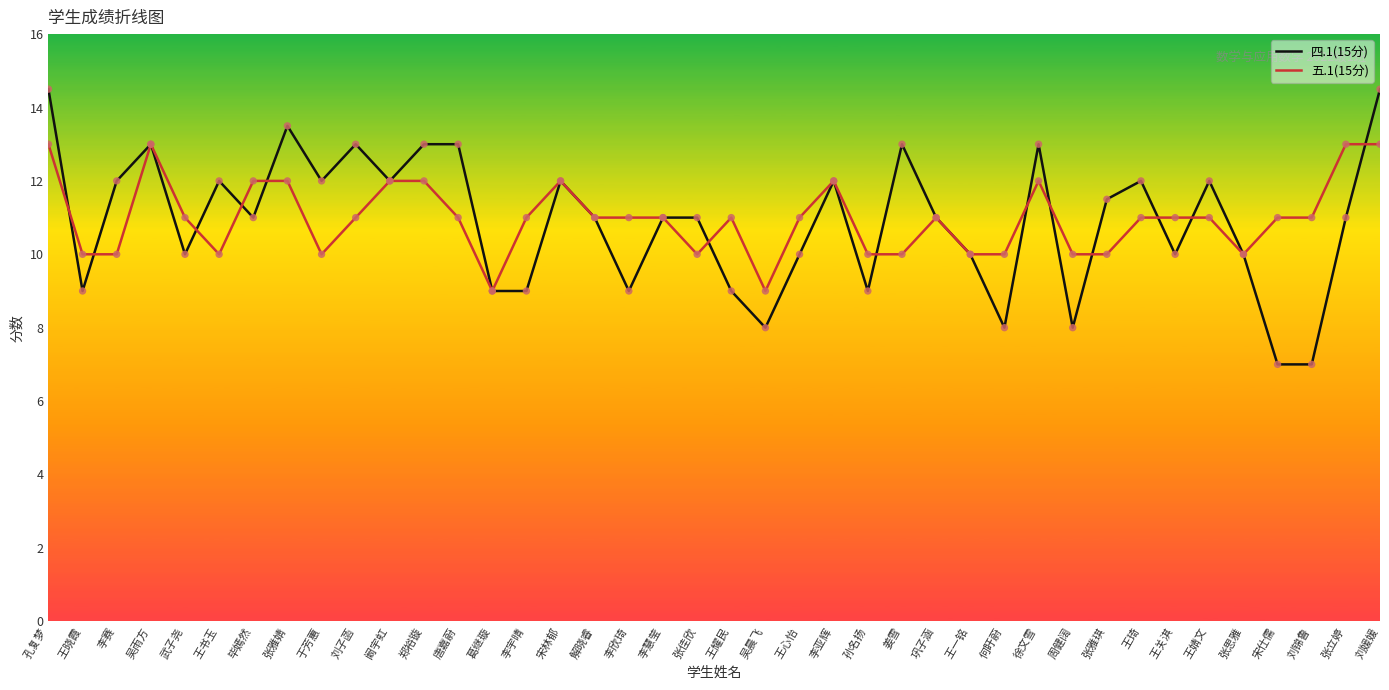

What is the difference between the highest and lowest values at 孙名扬?

1.0